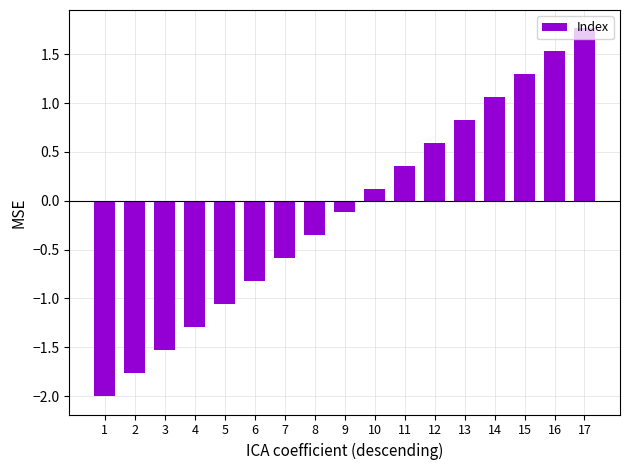

List the labels in order of value, smallest first.

1, 2, 3, 4, 5, 6, 7, 8, 9, 10, 11, 12, 13, 14, 15, 16, 17